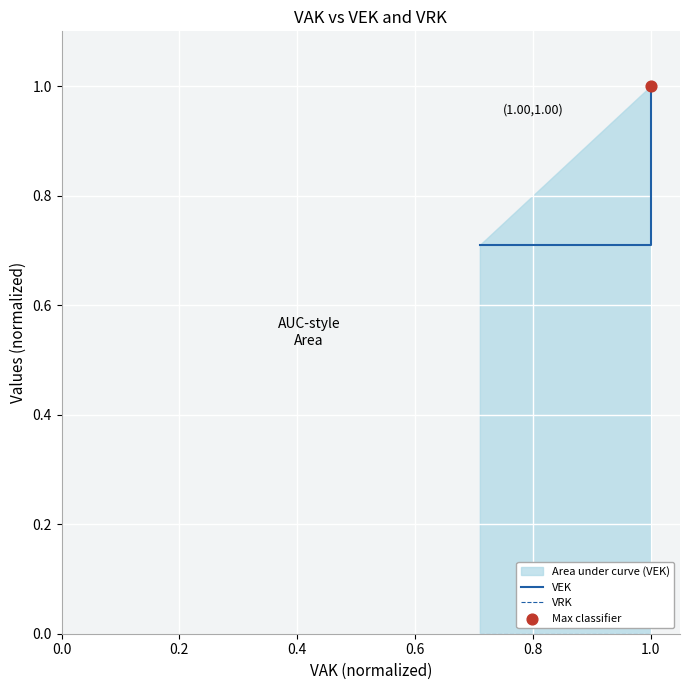

Which series has the largest total across all categories?

VEK